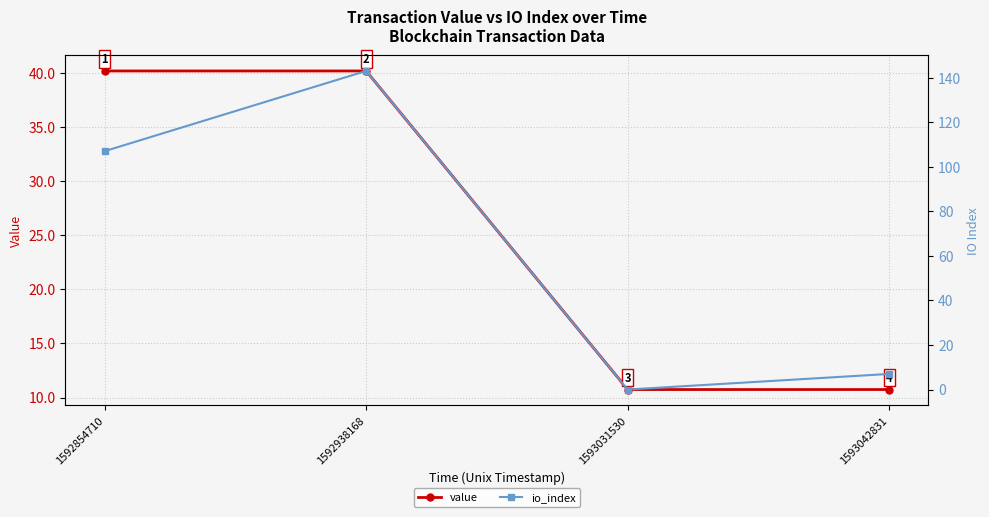

How many categories are shown in the chart?

4